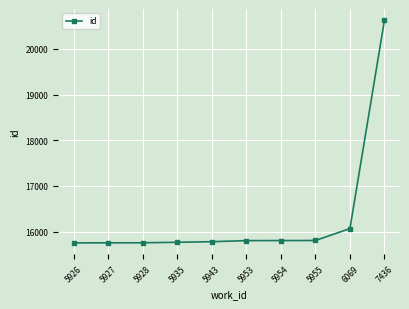

How many data points are less than 15804?

5